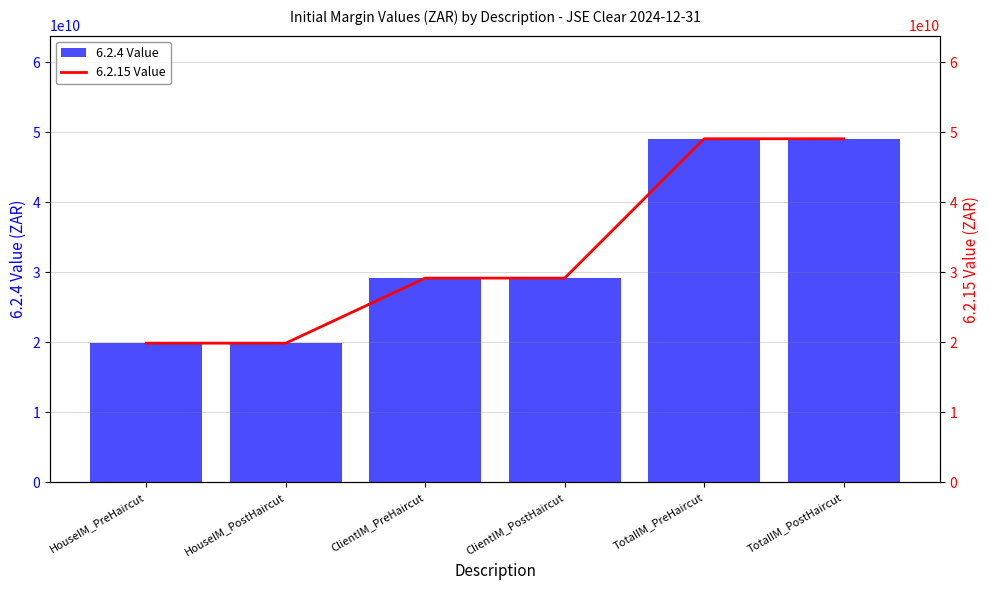

Which series has the widest spread of values?

6.2.4 Value